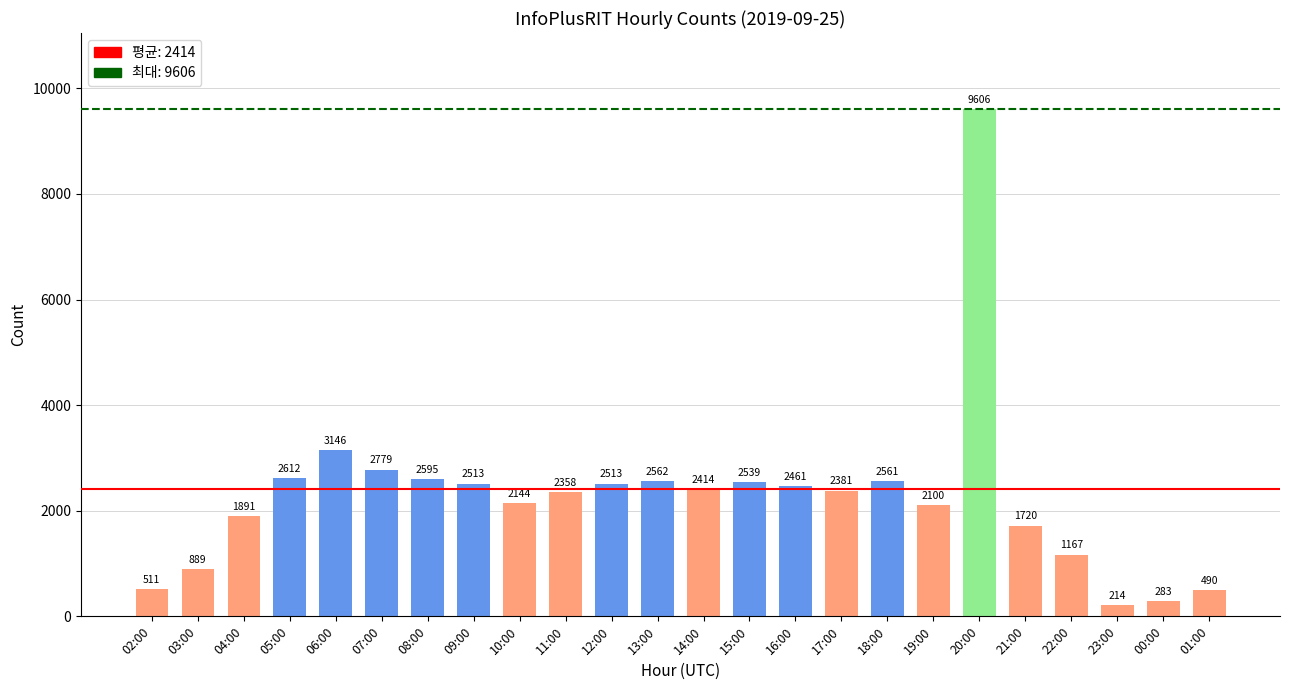

Reading right to left, what are all the values shown in this chart?

01:00=490	00:00=283	23:00=214	22:00=1167	21:00=1720	20:00=9606	19:00=2100	18:00=2561	17:00=2381	16:00=2461	15:00=2539	14:00=2414	13:00=2562	12:00=2513	11:00=2358	10:00=2144	09:00=2513	08:00=2595	07:00=2779	06:00=3146	05:00=2612	04:00=1891	03:00=889	02:00=511